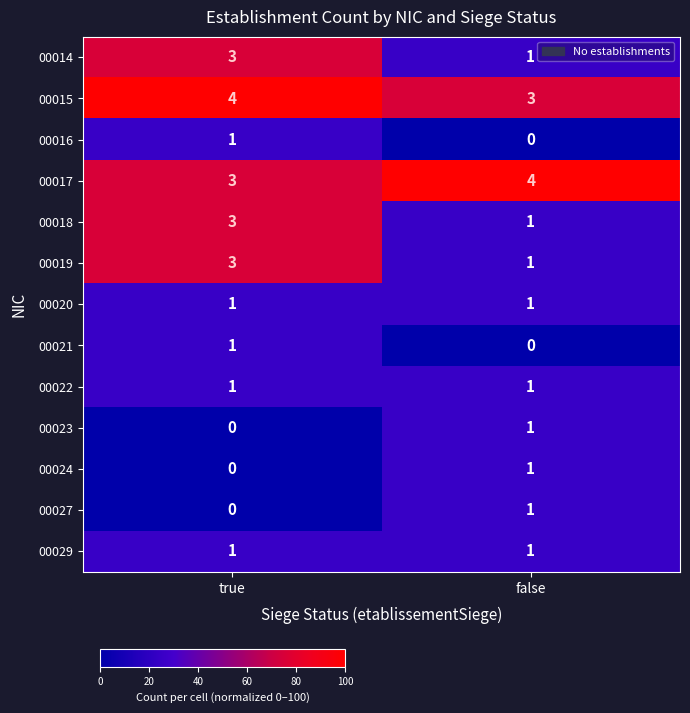

What is the sum of all 00019 values?

4